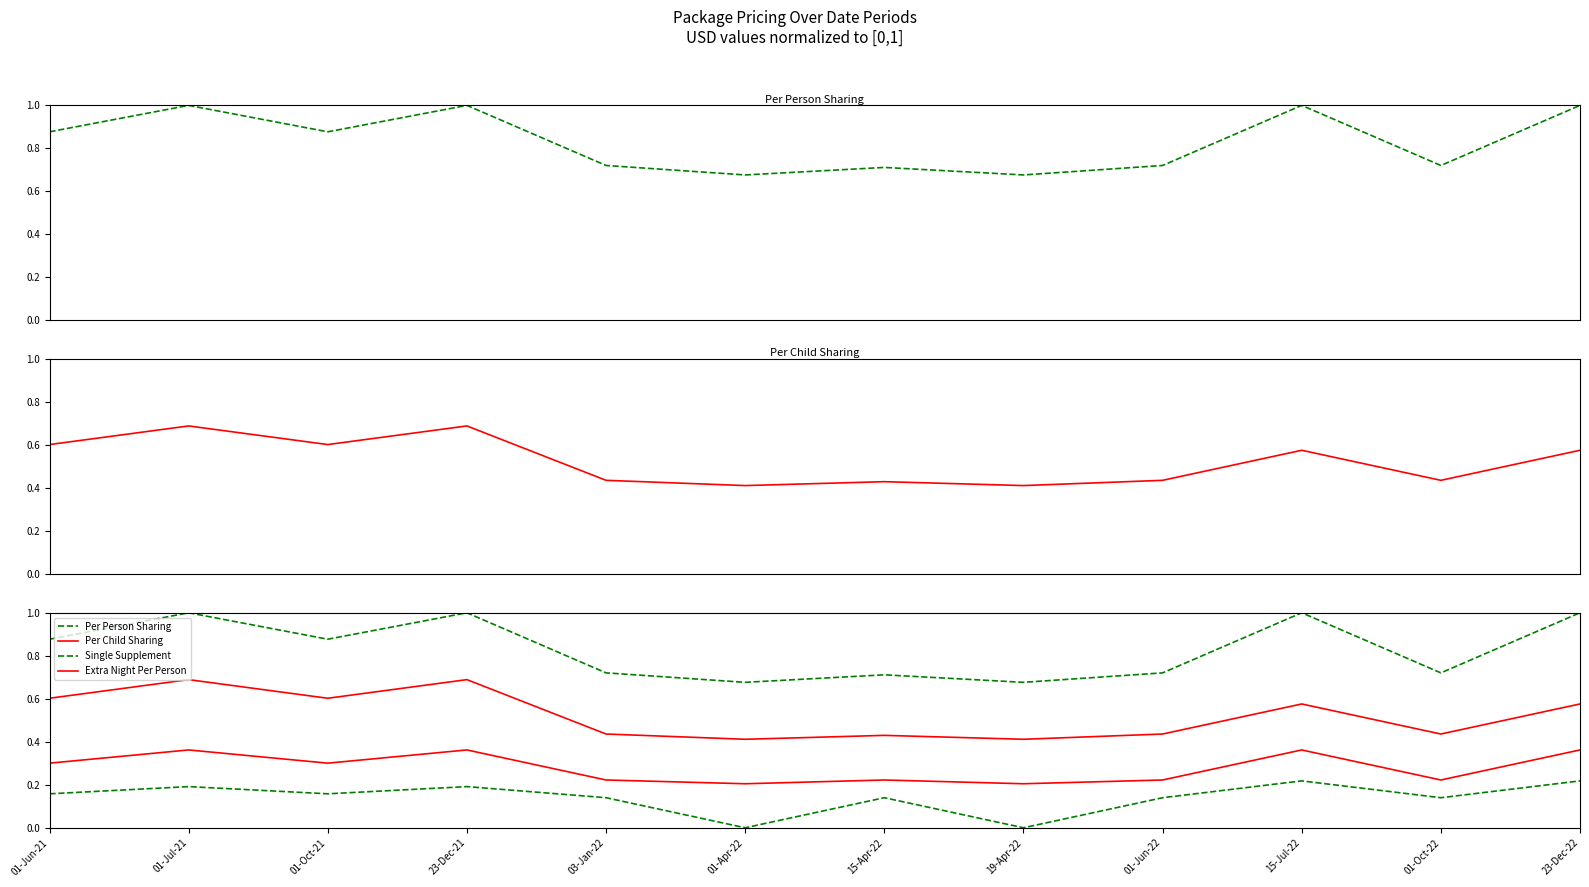

Rank the categories by Single Supplement value from highest to lowest.

15-Jul-22, 23-Dec-22, 01-Jul-21, 23-Dec-21, 01-Jun-21, 01-Oct-21, 03-Jan-22, 15-Apr-22, 01-Jun-22, 01-Oct-22, 01-Apr-22, 19-Apr-22